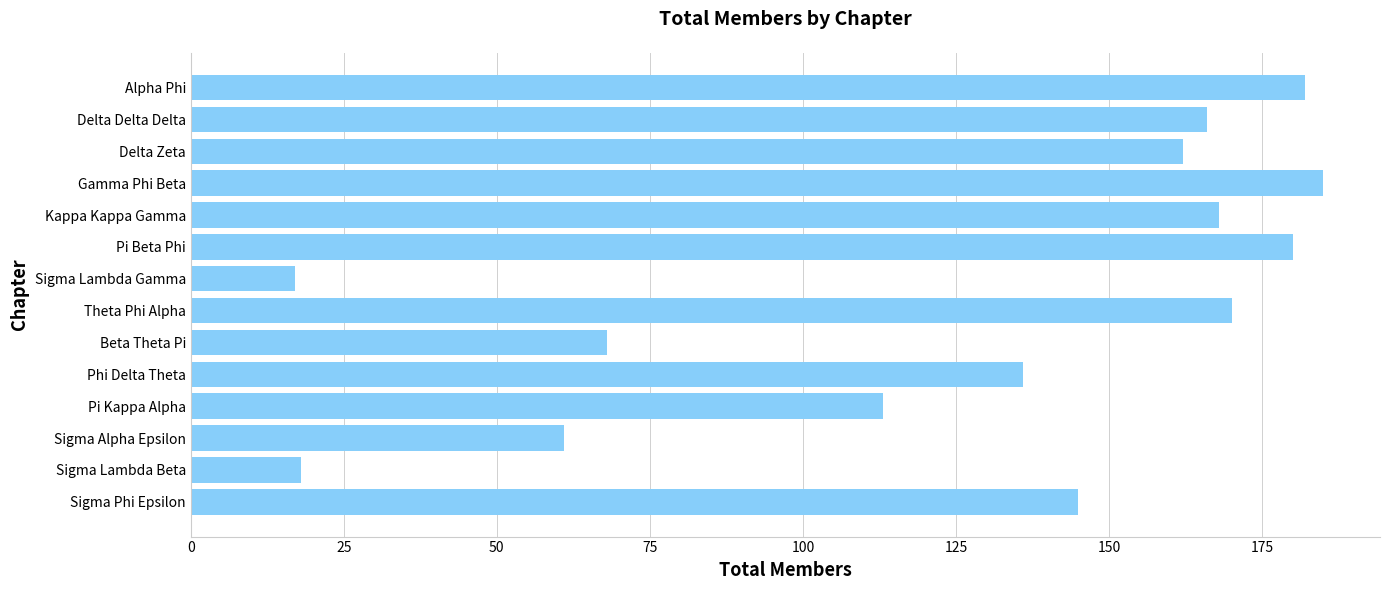

Count the number of data series in this chart.

1